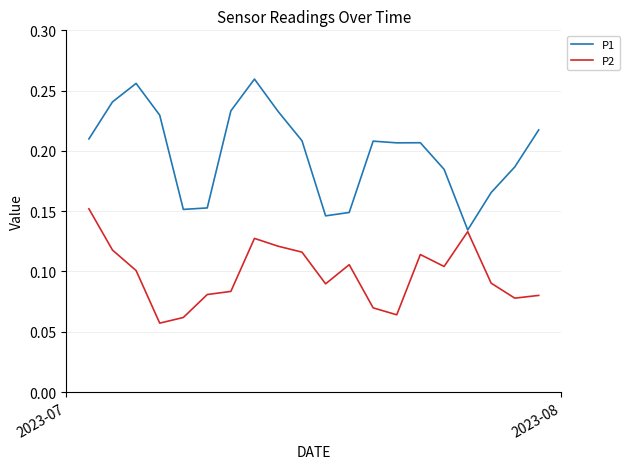

Does the chart have visible grid lines?

Yes